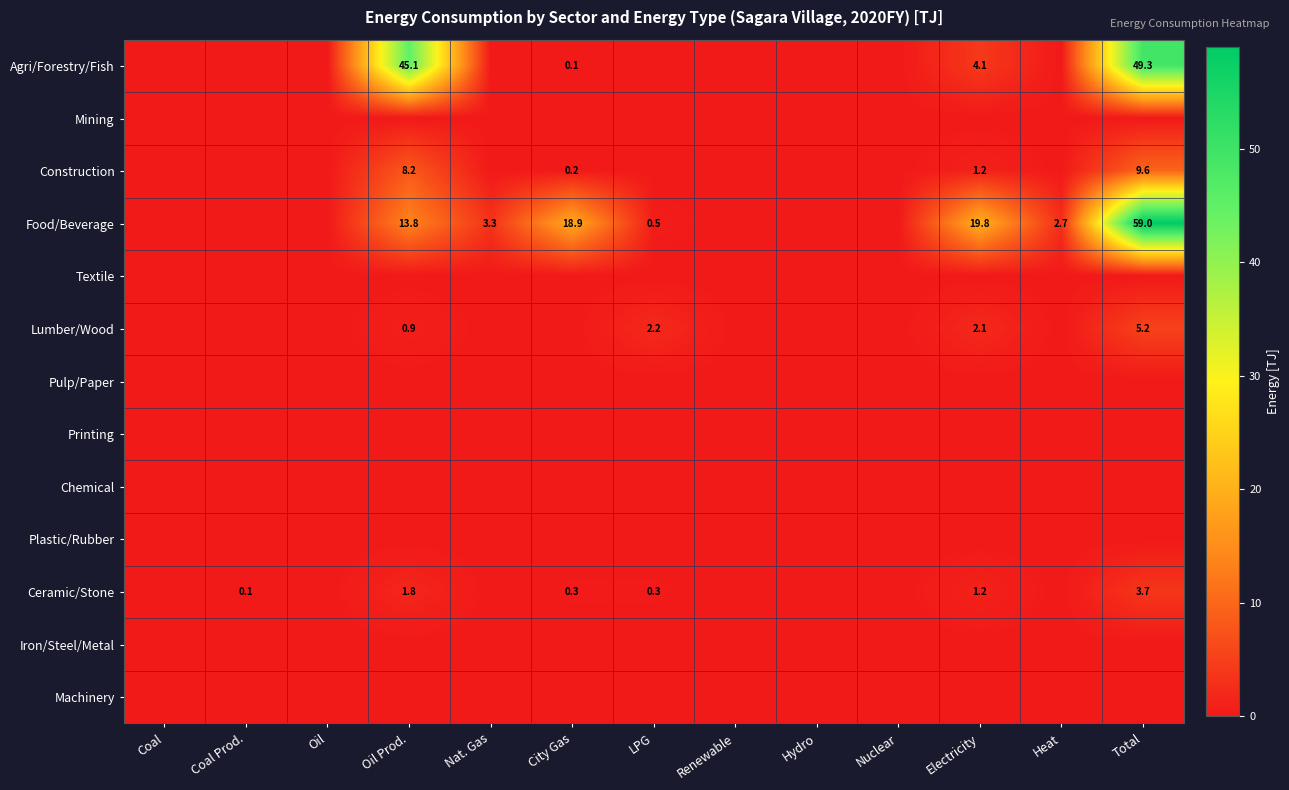

At City Gas, list the series in order from largest to smallest.

Food/Beverage, Ceramic/Stone, Construction, Agri/Forestry/Fish, Mining, Textile, Lumber/Wood, Pulp/Paper, Printing, Chemical, Plastic/Rubber, Iron/Steel/Metal, Machinery